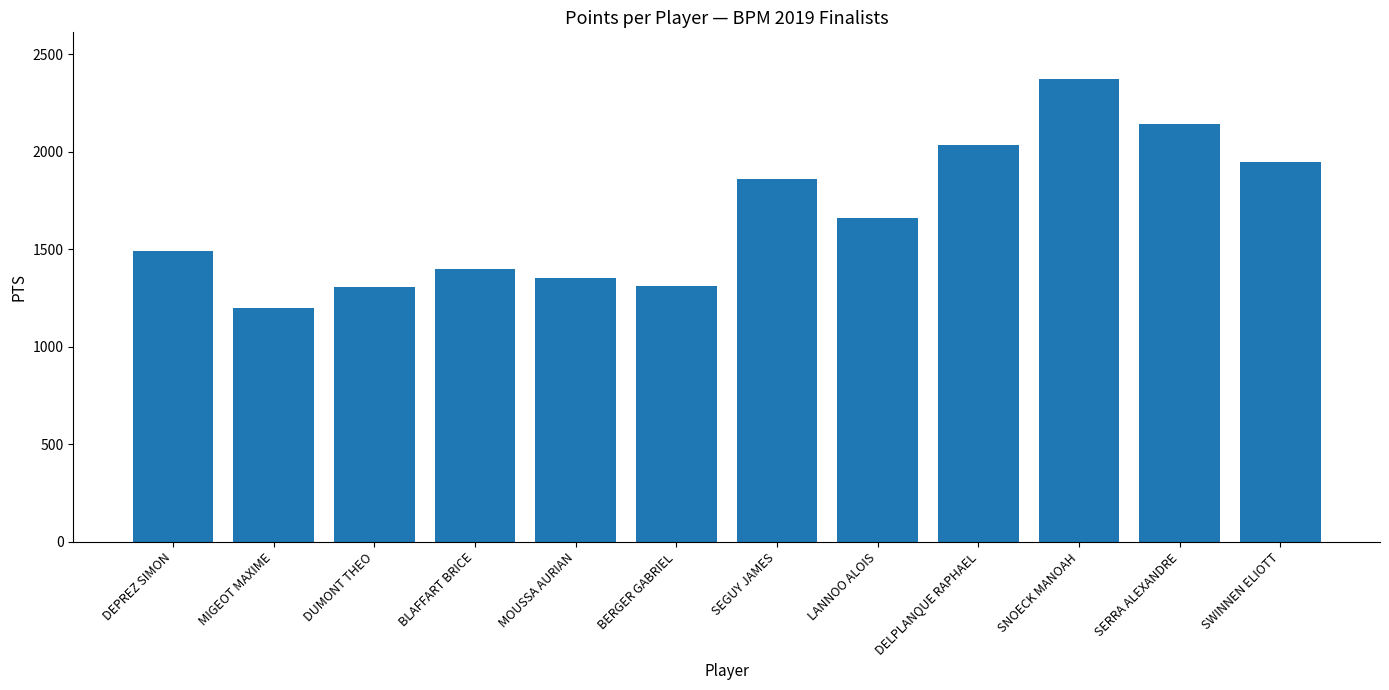

True or false: the data shows 734 at SEGUY JAMES.

False